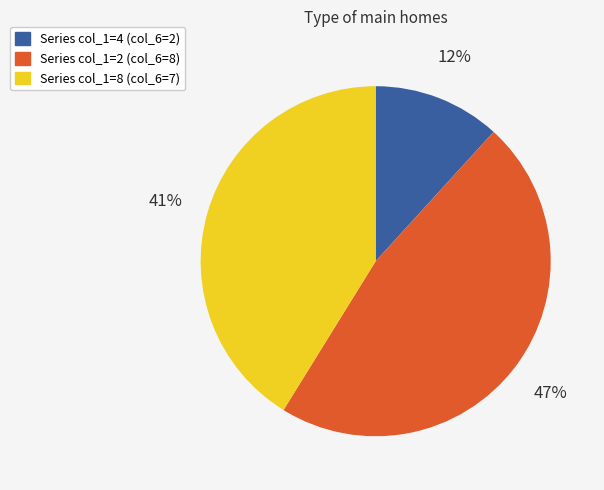

How many slices are in this pie chart?

3